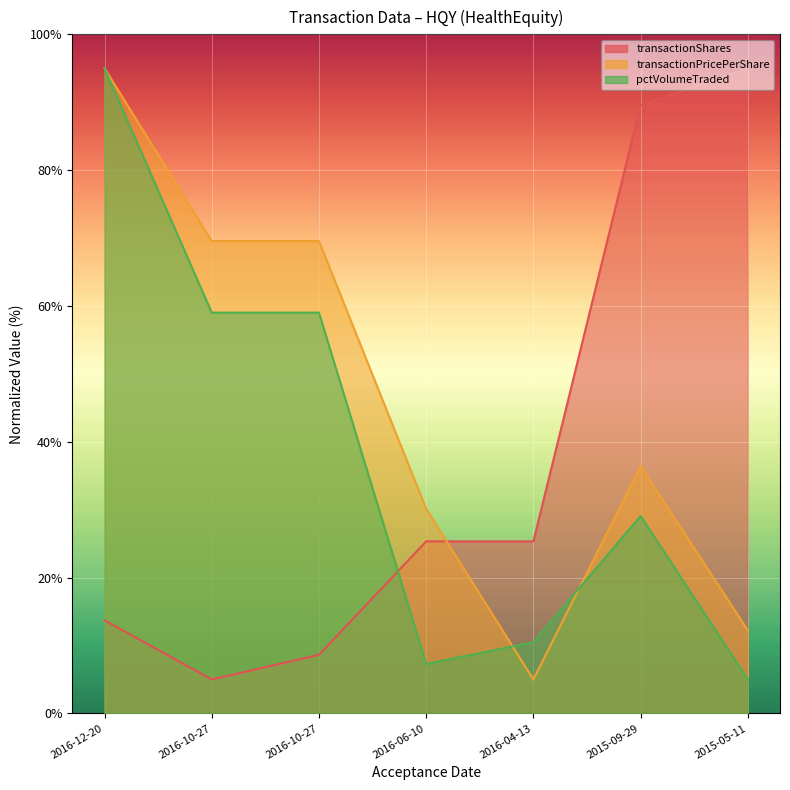

True or false: pctVolumeTraded has a value of 29.1 at 2015-09-29.

True